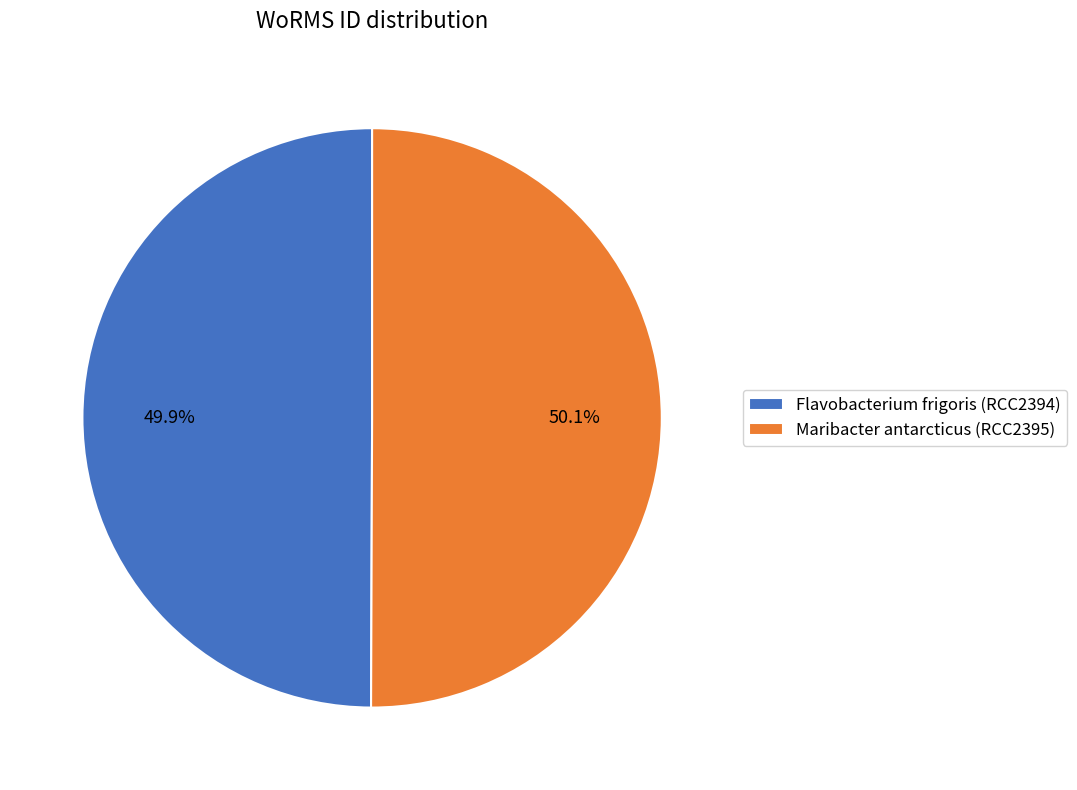

What portion of the pie excludes Flavobacterium frigoris (RCC2394)?

50.1%